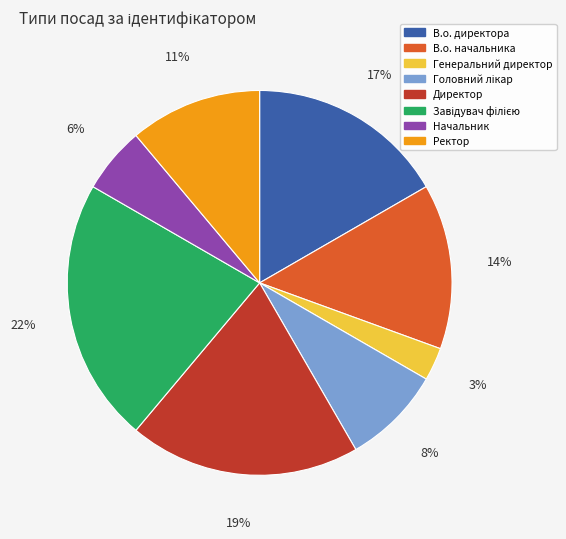

Is there a majority slice in this chart?

No